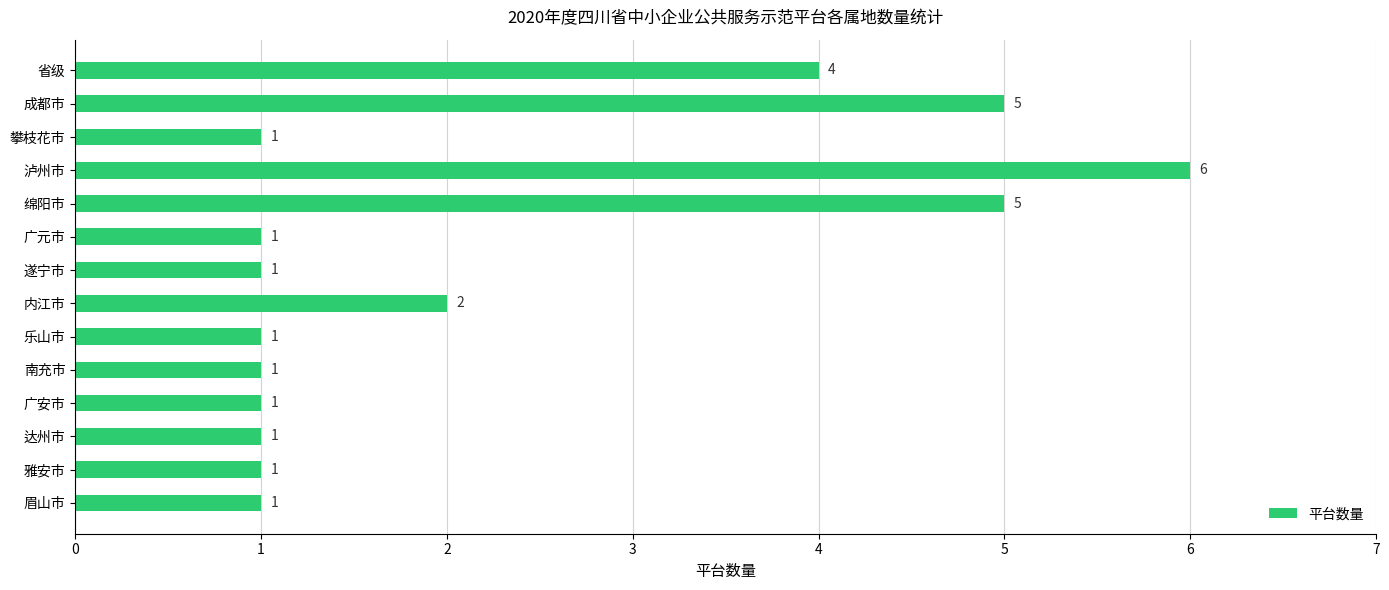

Reading bottom to top, what are all the values shown in this chart?

眉山市=1	雅安市=1	达州市=1	广安市=1	南充市=1	乐山市=1	内江市=2	遂宁市=1	广元市=1	绵阳市=5	泸州市=6	攀枝花市=1	成都市=5	省级=4